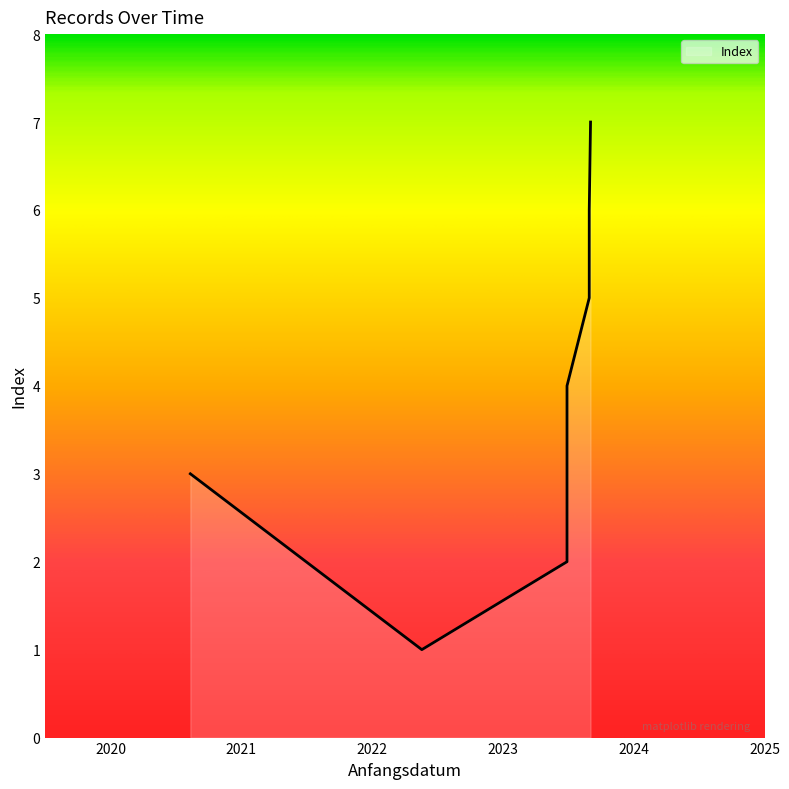

How many lines are shown in the chart?

1